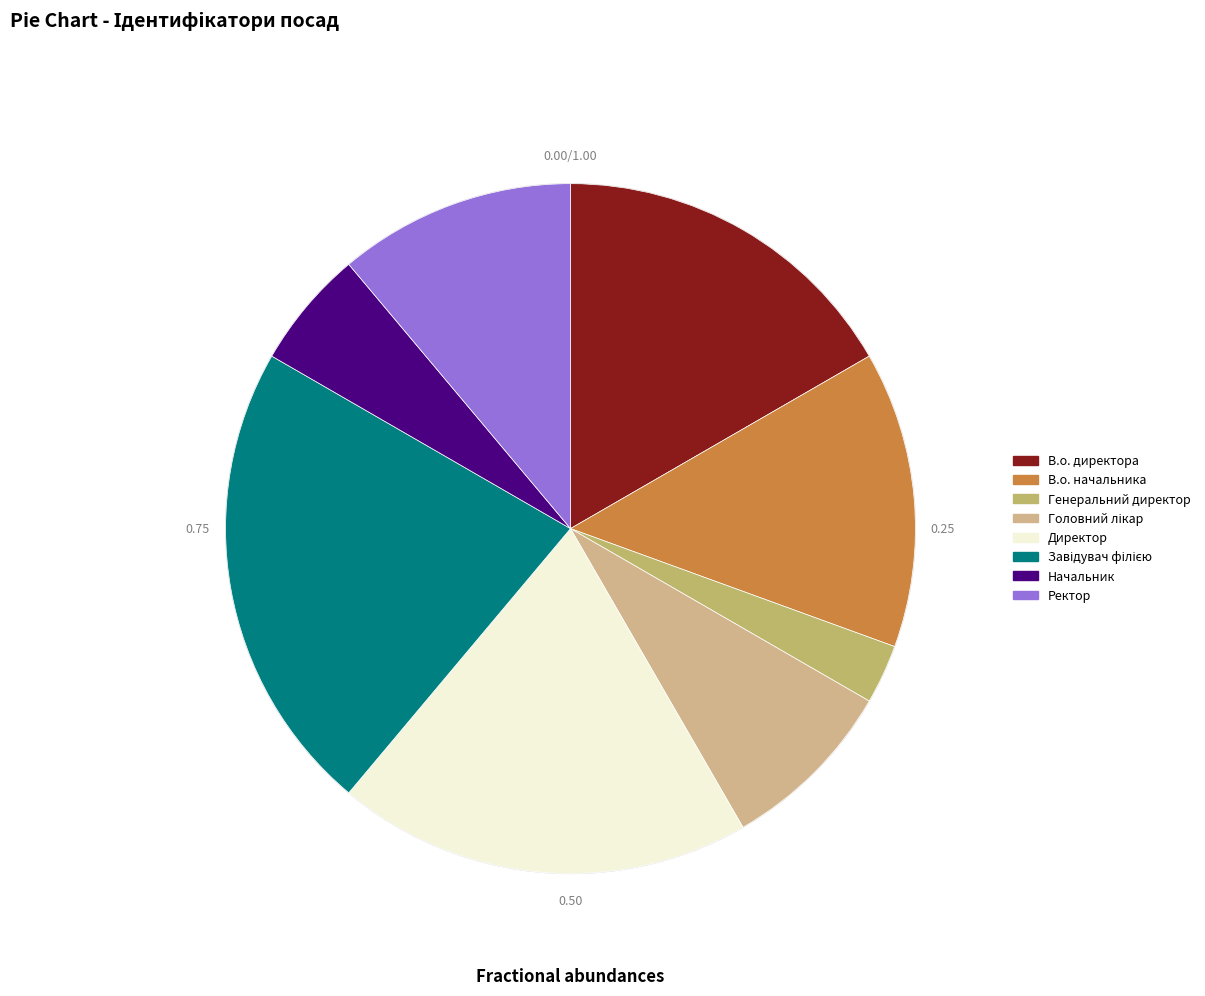

Count the number of slices in the pie.

8